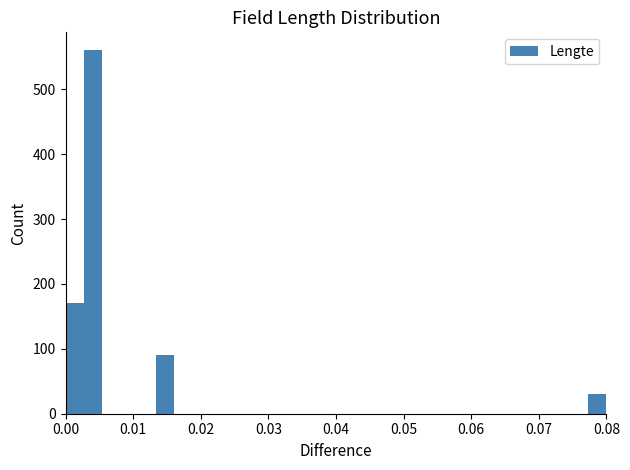

Read against the x-axis, roughly where is the centre of the tallest bar?

0.004